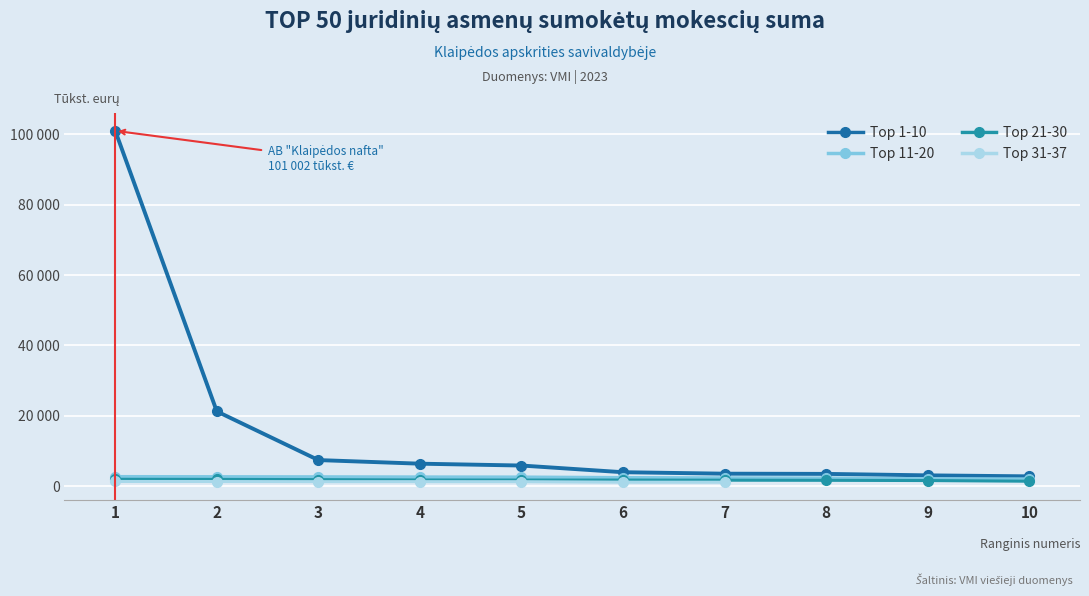

Which series has the largest total across all categories?

Top 1-10